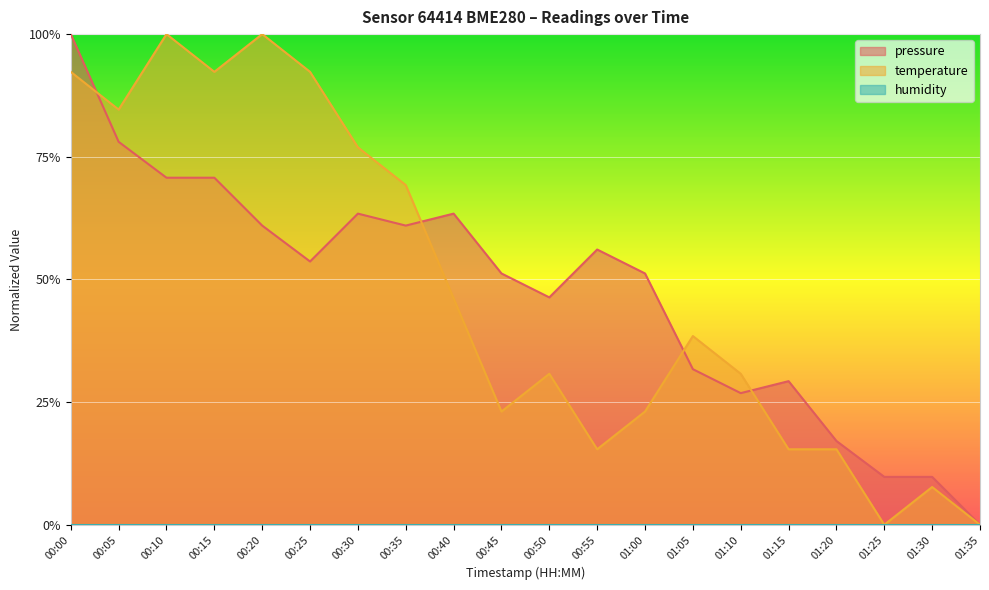

At which category does the chart reach its peak across all series?

00:00